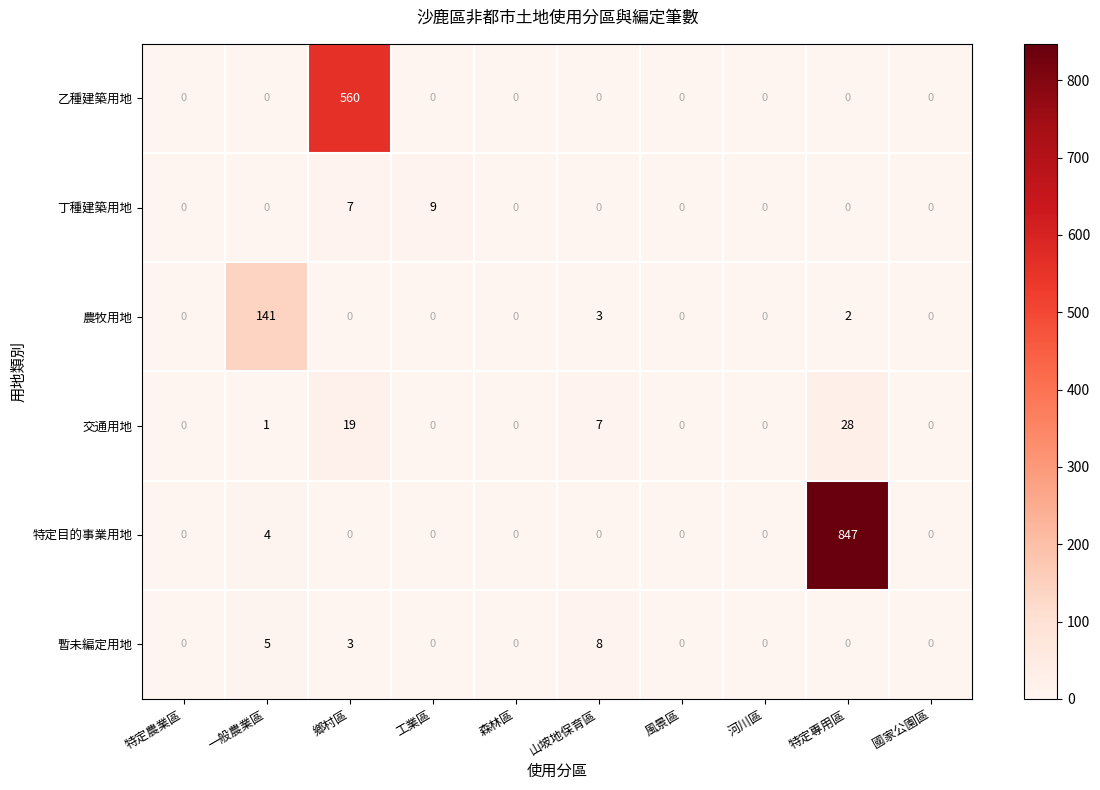

Between 一般農業區 and 特定專用區, which series saw the biggest shift?

特定目的事業用地